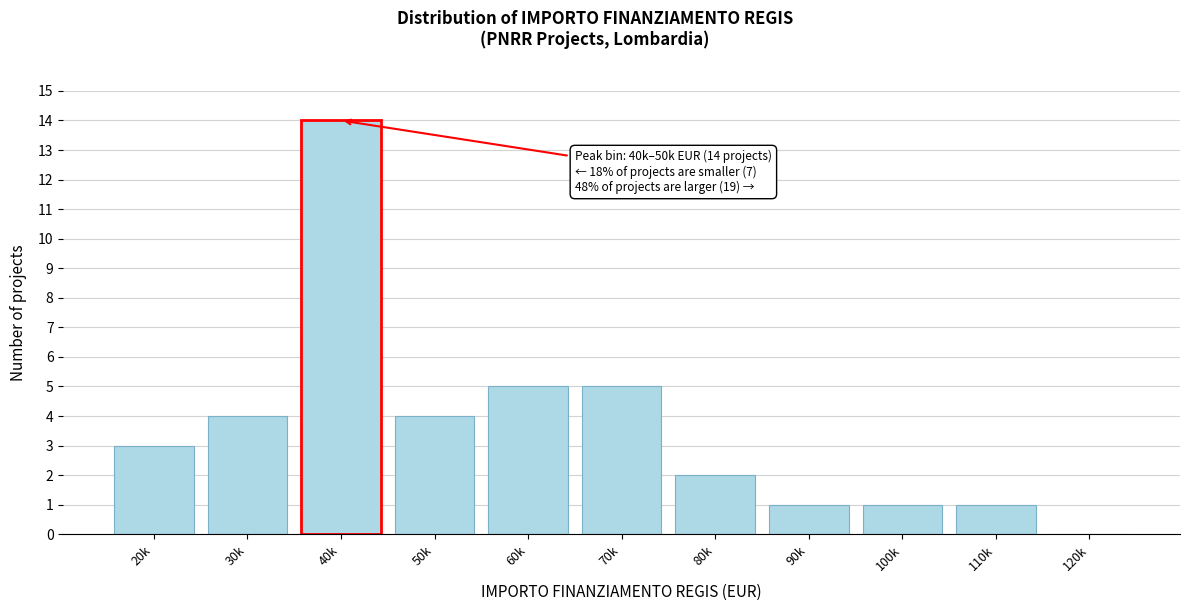

Reading right to left, list all the values displayed in this chart.

120k=0	110k=1	100k=1	90k=1	80k=2	70k=5	60k=5	50k=4	40k=14	30k=4	20k=3